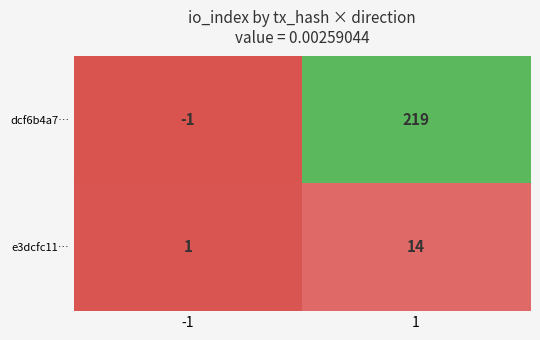

List the series in order of their overall mean, highest first.

dcf6b4a7…, e3dcfc11…